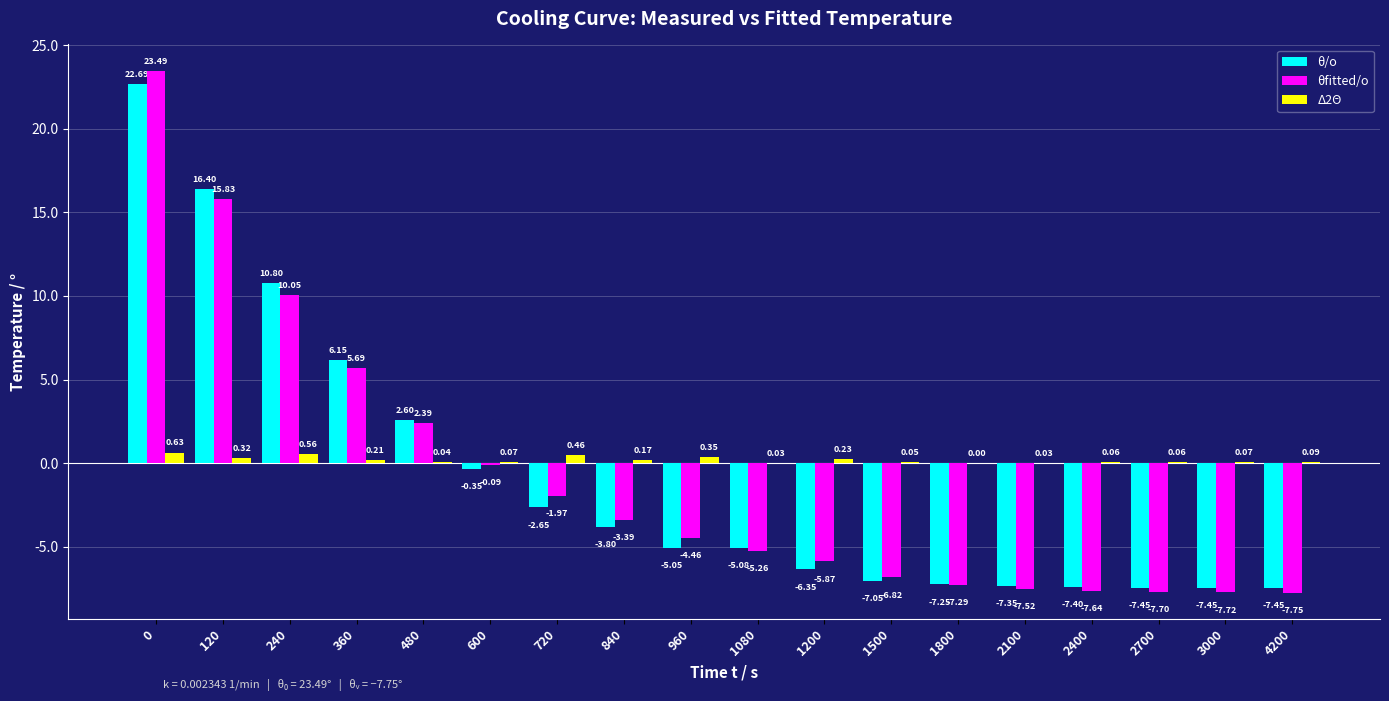

Is the value of θ/o at 840 greater than the value of θfitted/o at 1080?

Yes